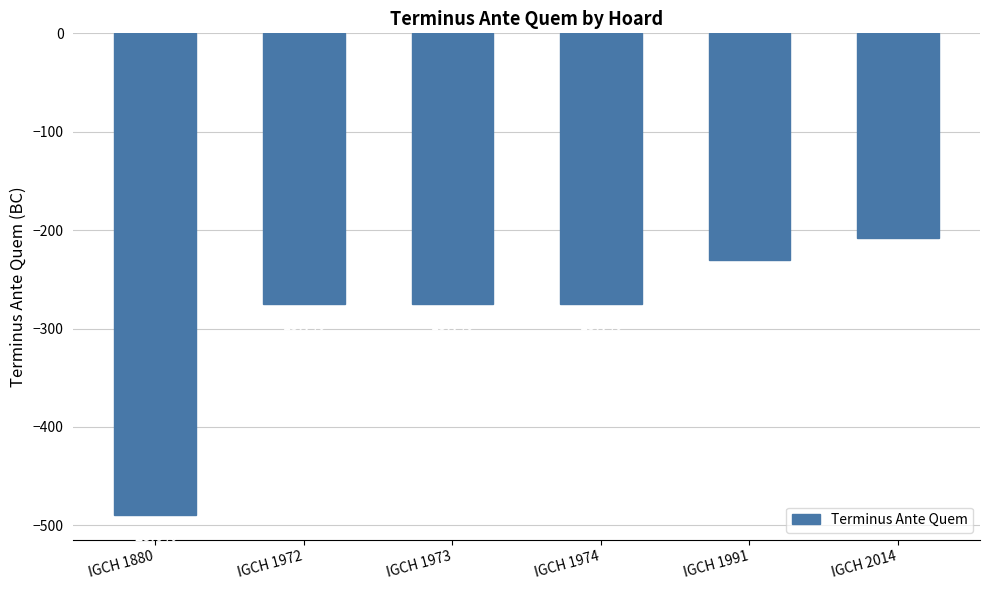

How many bars are there in total?

6